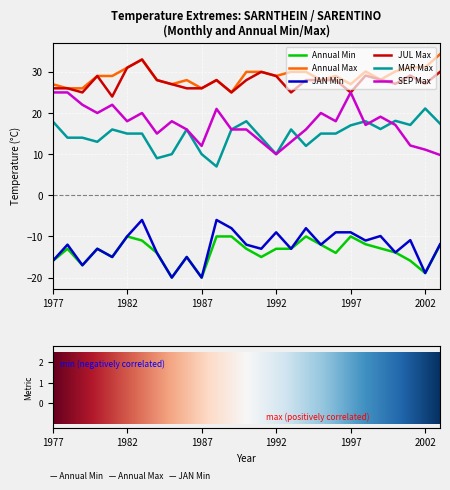

What is the maximum value for JUL Max?

33.0